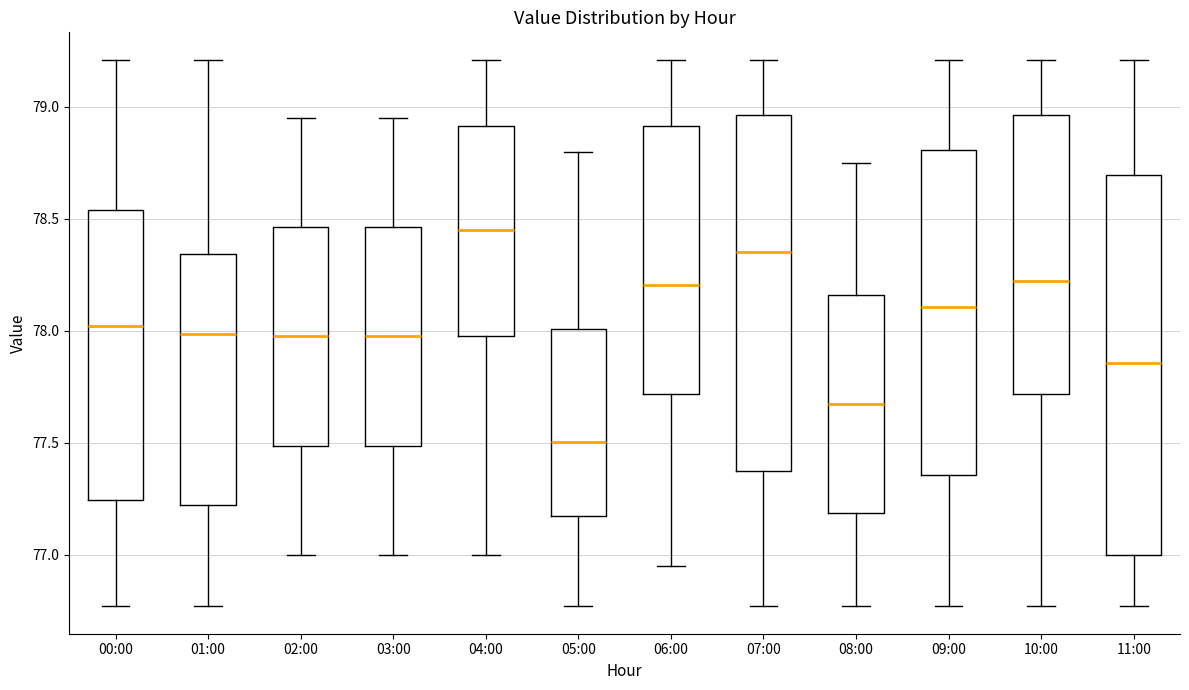

Which box has the lowest median line?

05:00